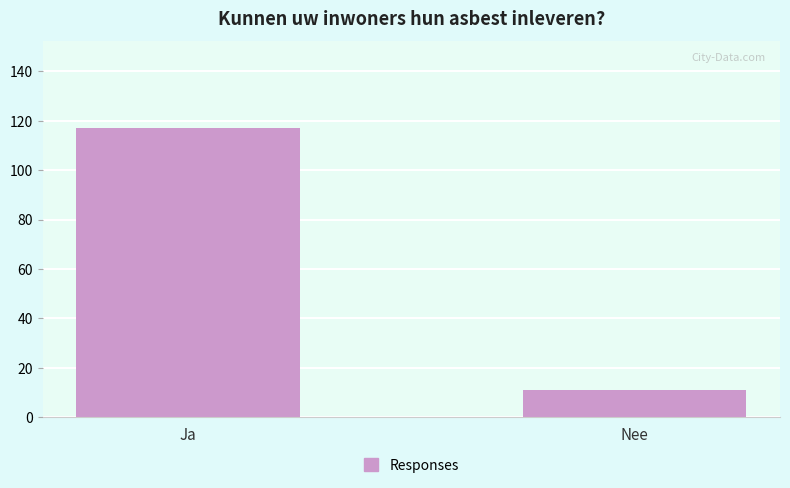

Count the number of data series in this chart.

1